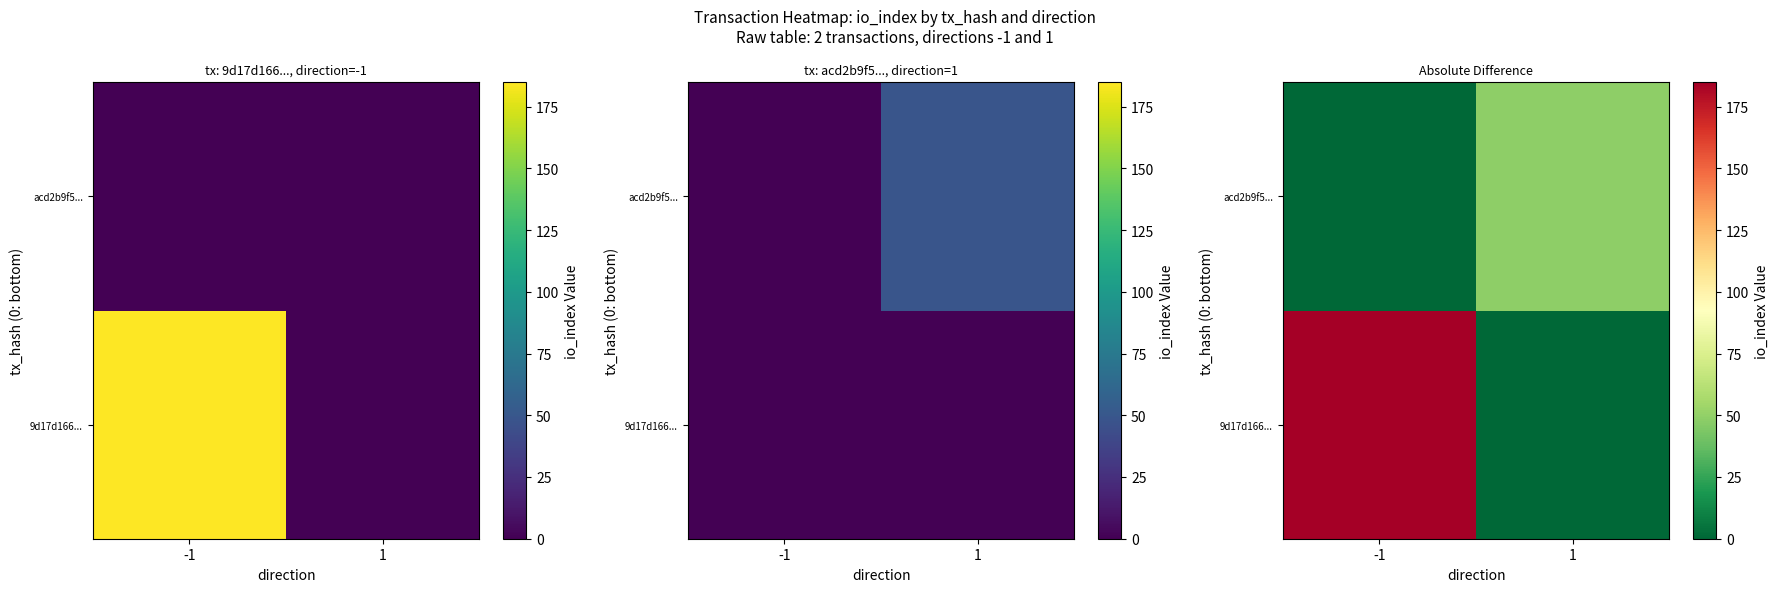

Is the value of 9d17d166... at 1 greater than the value of acd2b9f5... at 1?

No